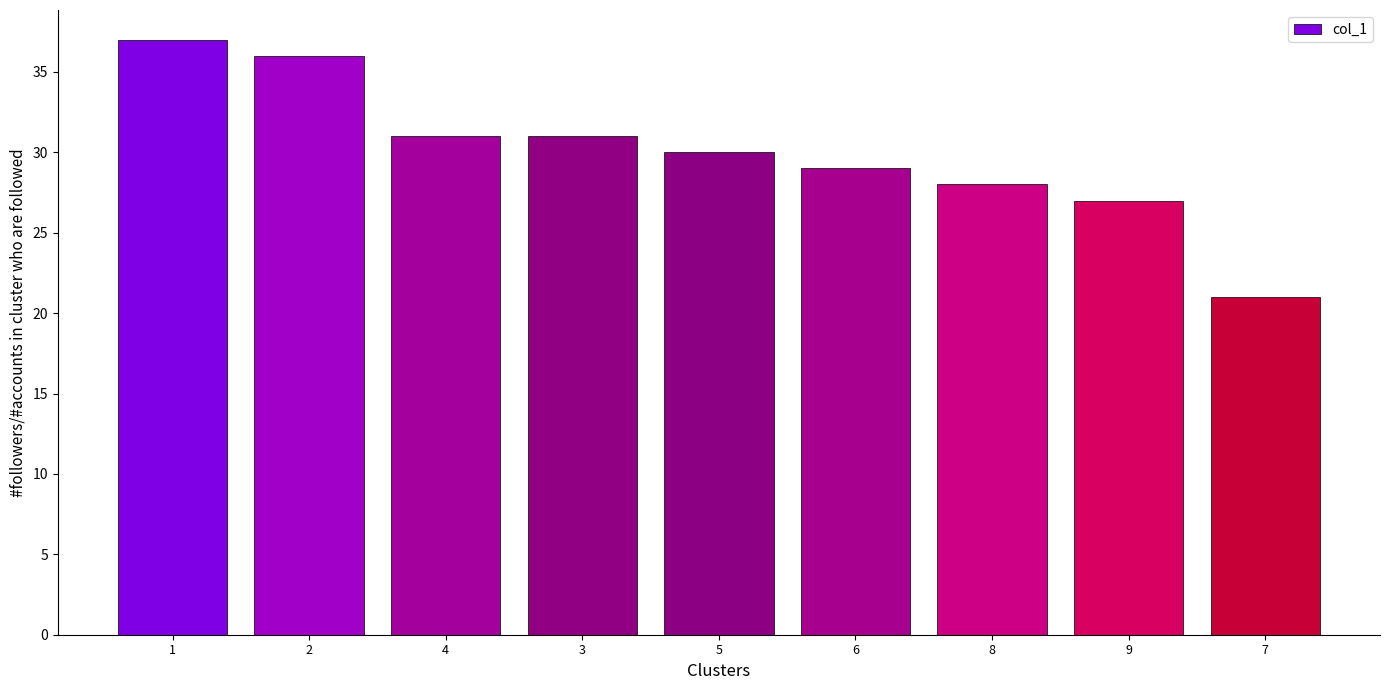

What is the smallest value displayed?

21